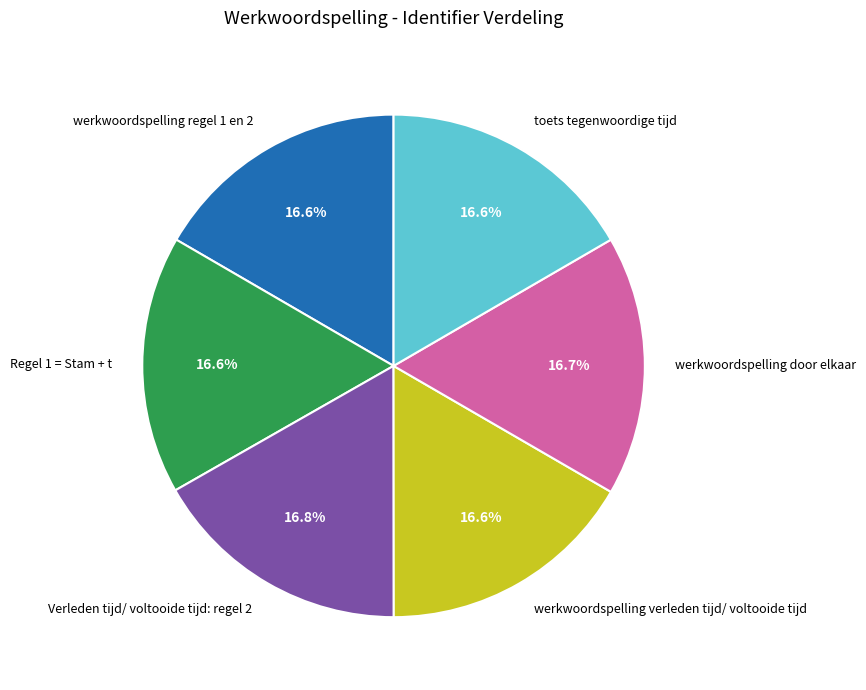

Count the number of slices in the pie.

6